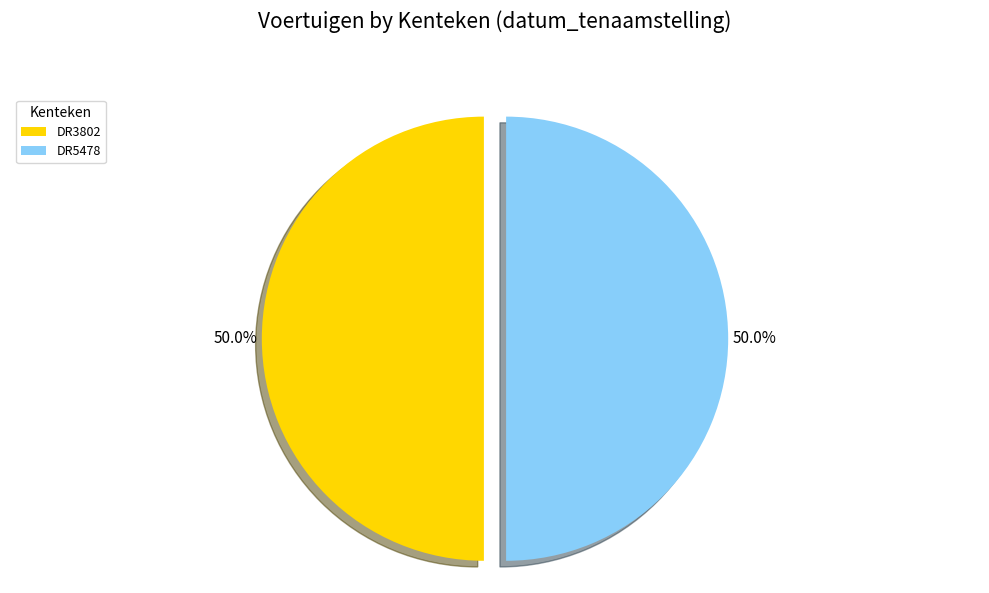

What portion of the pie excludes DR5478?

50.0%